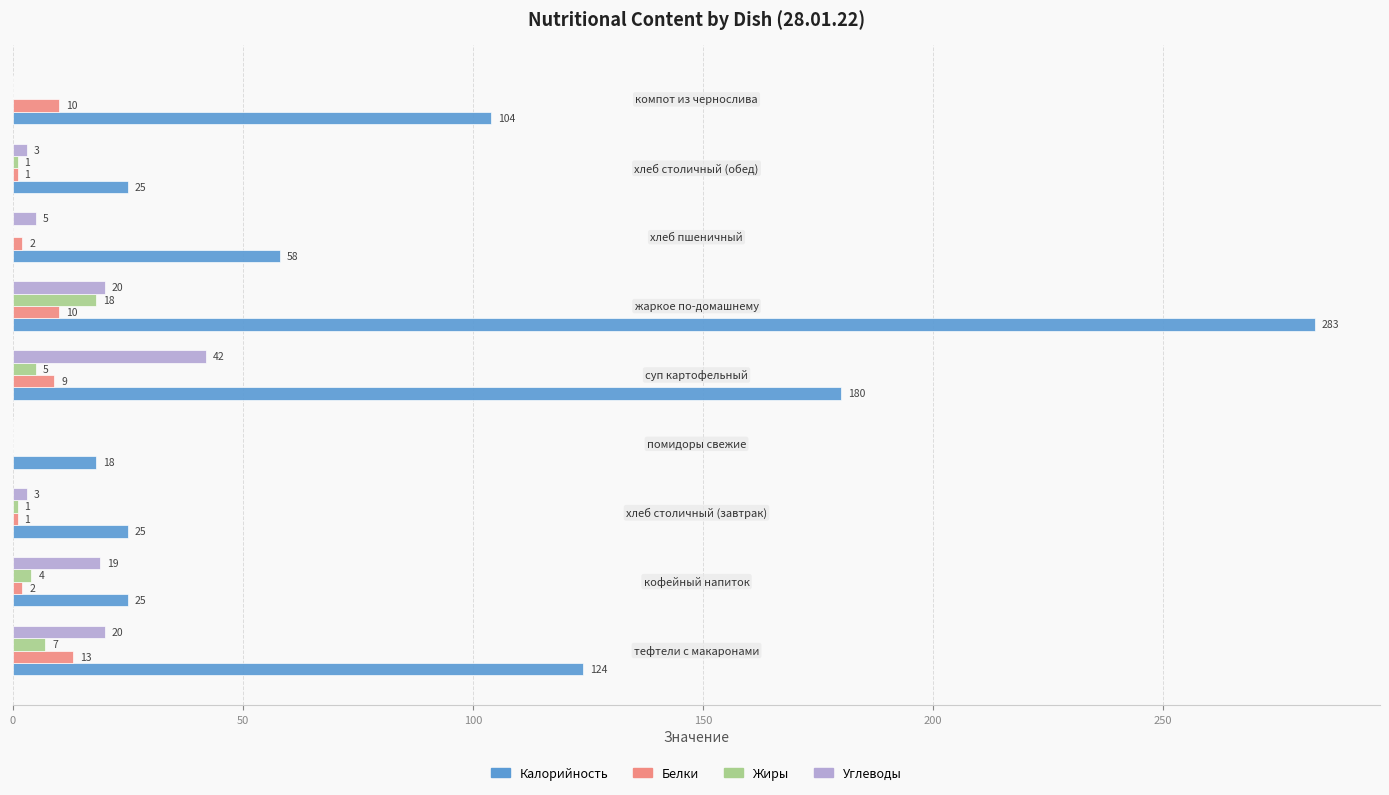

How many values in Белки are above zero?

8